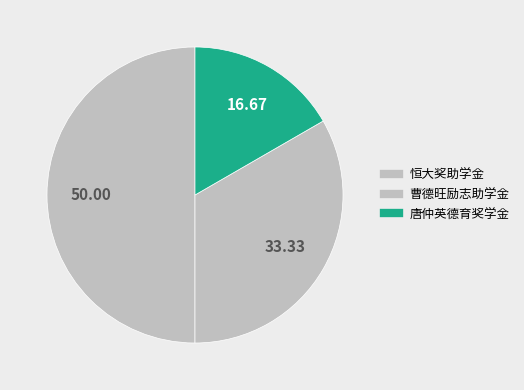

Is there any slice that represents more than half of the pie?

No